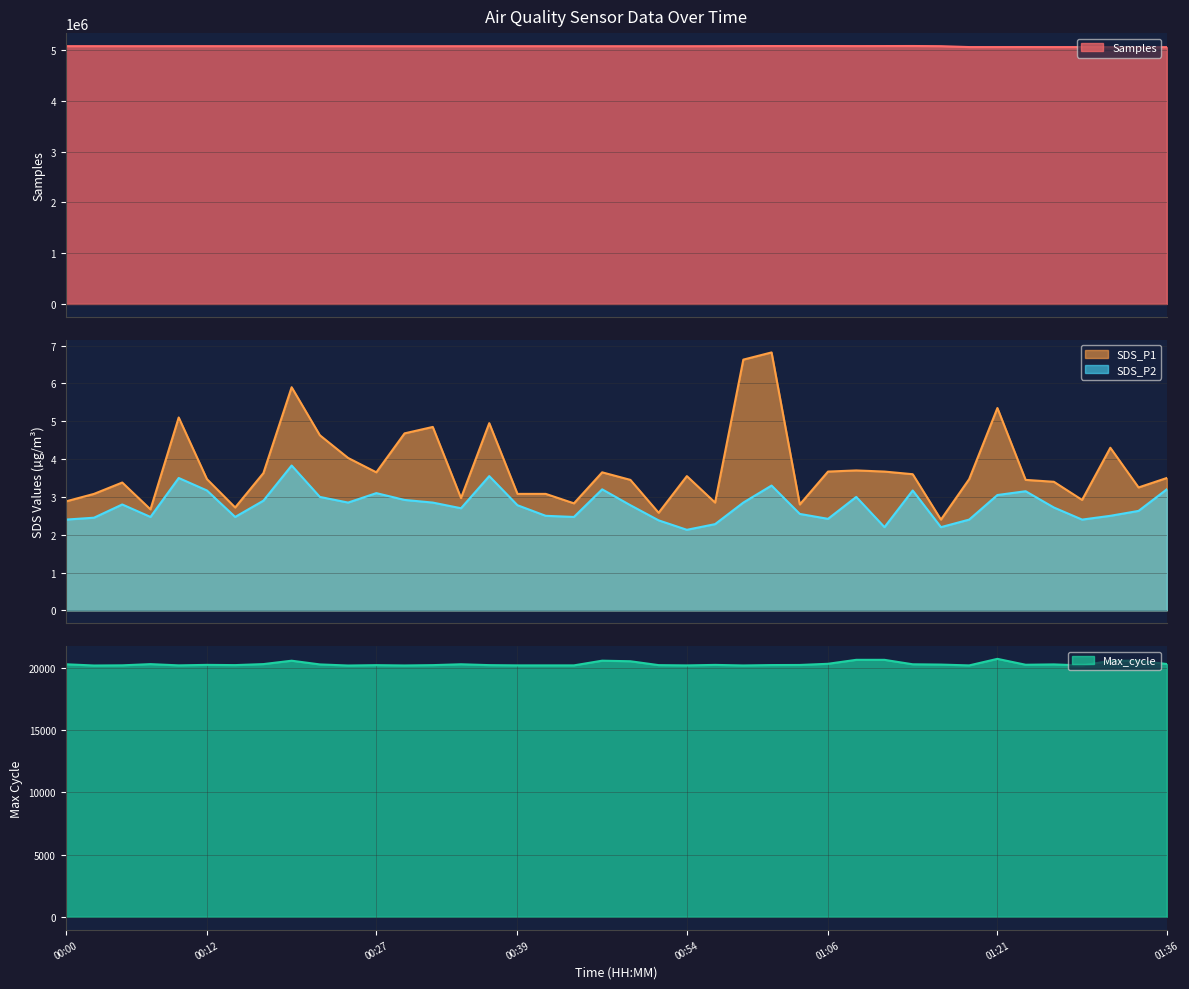

The value of SDS_P1 at 00:20 is 5.9. True or false?

True